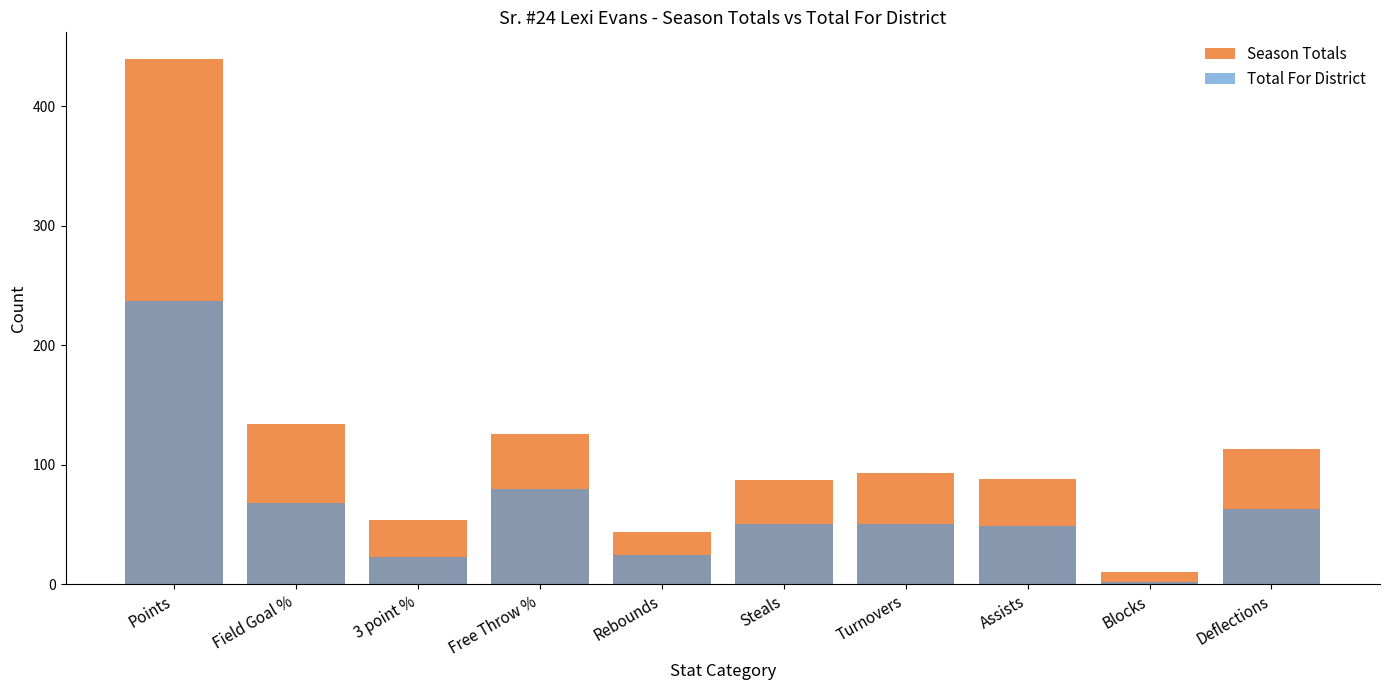

The value of Season Totals at Rebounds is 44. True or false?

True